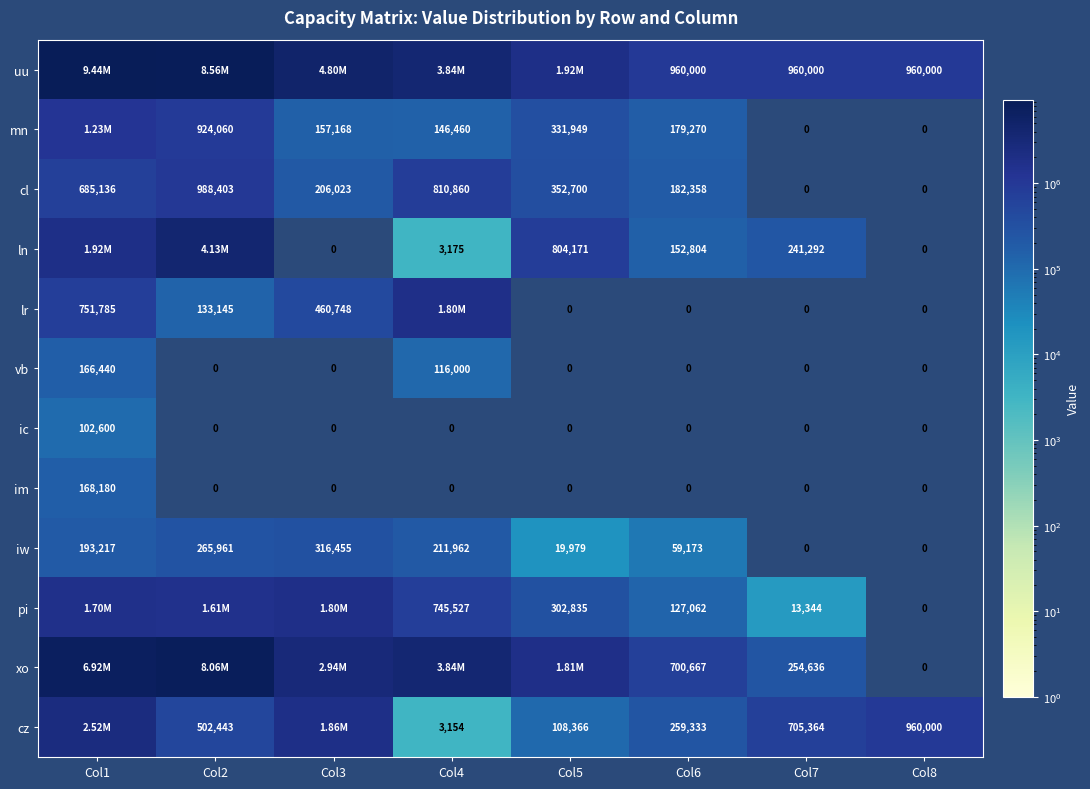

What is the greatest value displayed?

9440000